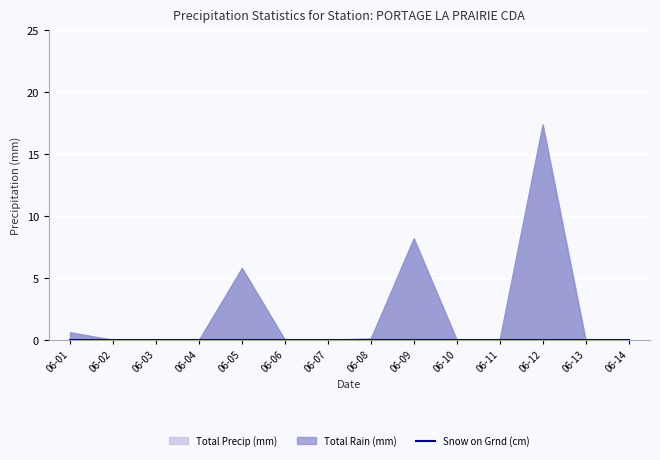

The Total Precip (mm) series shows 0.0 at 2016-06-06. True or false?

True